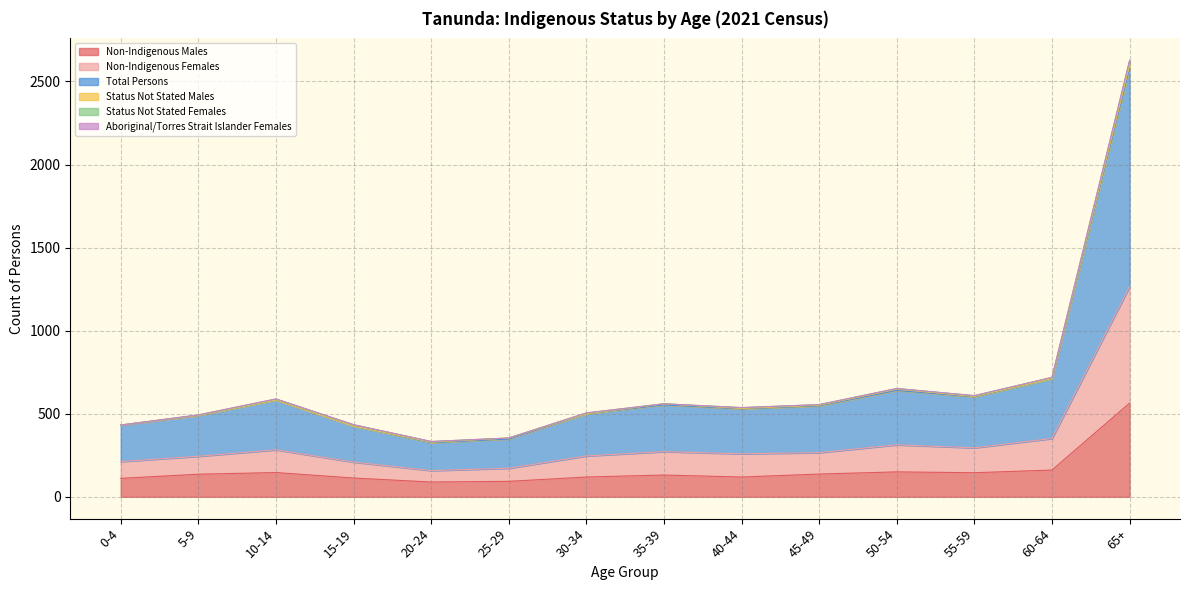

What is the minimum value for Non-Indigenous Males?

89